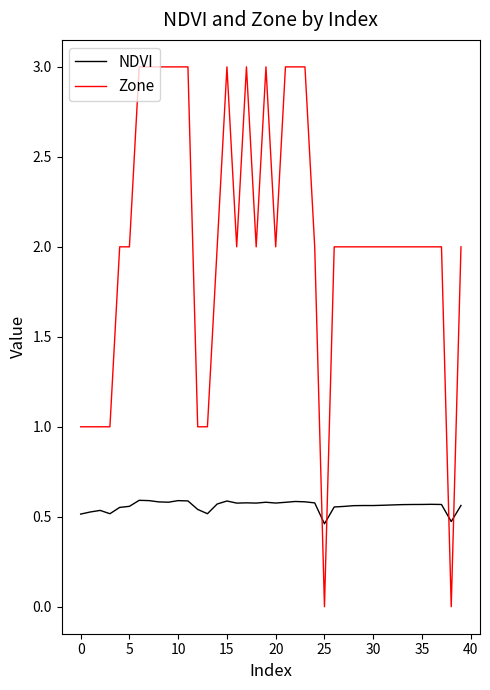

Which series has the largest total across all categories?

Zone